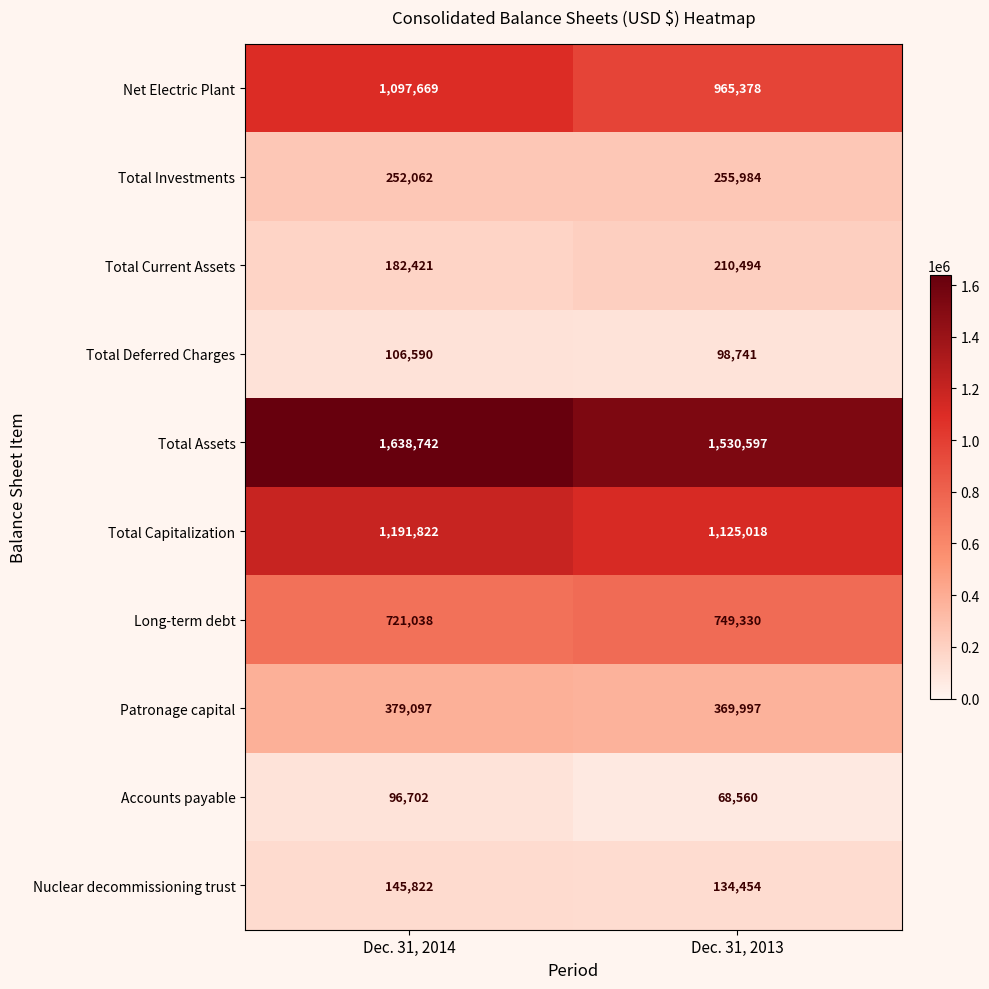

Between Dec. 31, 2014 and Dec. 31, 2013, which series saw the biggest shift?

Net Electric Plant